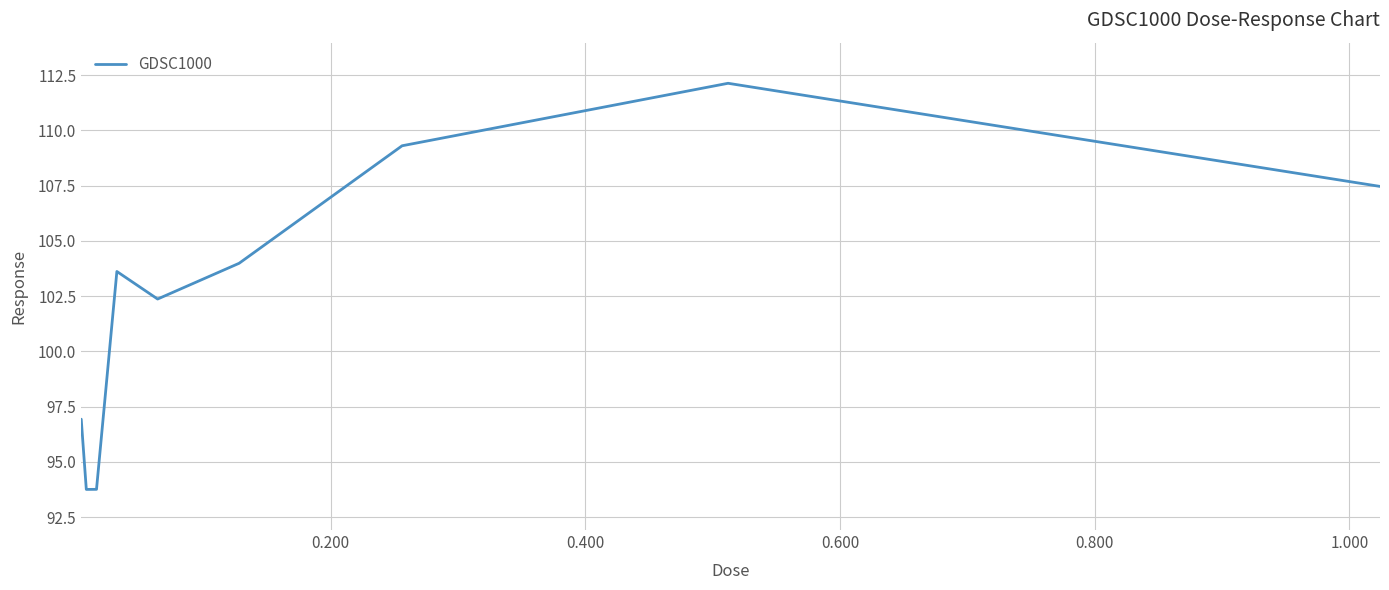

What is the difference between the maximum and minimum values?

18.4